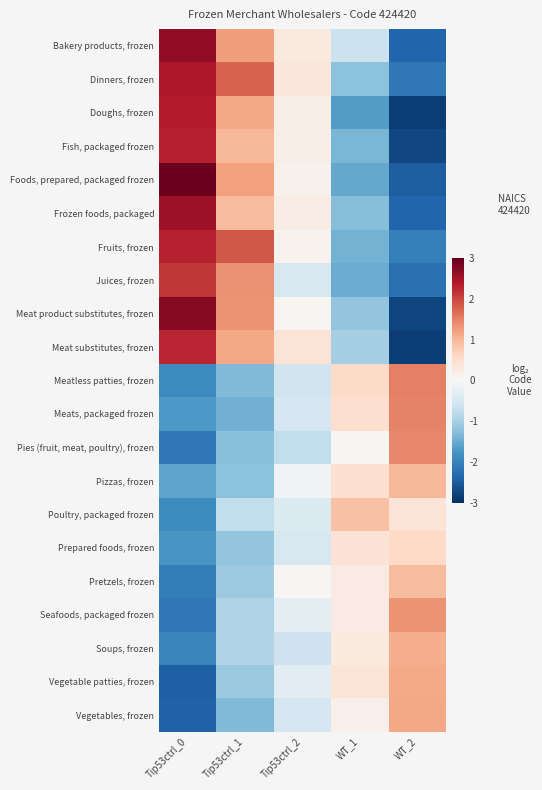

Reading right to left, what are all the values shown in this chart?

Bakery products, frozen: WT_2=-2.4	WT_1=-0.6	Tip53ctrl_2=0.3	Tip53ctrl_1=1.3	Tip53ctrl_0=2.6
Dinners, frozen: WT_2=-2.1	WT_1=-1.2	Tip53ctrl_2=0.3	Tip53ctrl_1=1.8	Tip53ctrl_0=2.4
Doughs, frozen: WT_2=-2.8	WT_1=-1.7	Tip53ctrl_2=0.2	Tip53ctrl_1=1.2	Tip53ctrl_0=2.4
Fish, packaged frozen: WT_2=-2.7	WT_1=-1.4	Tip53ctrl_2=0.2	Tip53ctrl_1=1.0	Tip53ctrl_0=2.3
Foods, prepared, packaged frozen: WT_2=-2.5	WT_1=-1.5	Tip53ctrl_2=0.1	Tip53ctrl_1=1.2	Tip53ctrl_0=2.9
Frozen foods, packaged: WT_2=-2.4	WT_1=-1.3	Tip53ctrl_2=0.2	Tip53ctrl_1=1.0	Tip53ctrl_0=2.5
Fruits, frozen: WT_2=-2.1	WT_1=-1.4	Tip53ctrl_2=0.1	Tip53ctrl_1=1.9	Tip53ctrl_0=2.3
Juices, frozen: WT_2=-2.2	WT_1=-1.5	Tip53ctrl_2=-0.5	Tip53ctrl_1=1.4	Tip53ctrl_0=2.1
Meat product substitutes, frozen: WT_2=-2.7	WT_1=-1.2	Tip53ctrl_2=0.1	Tip53ctrl_1=1.4	Tip53ctrl_0=2.7
Meat substitutes, frozen: WT_2=-2.8	WT_1=-1.0	Tip53ctrl_2=0.4	Tip53ctrl_1=1.2	Tip53ctrl_0=2.3
Meatless patties, frozen: WT_2=1.5	WT_1=0.6	Tip53ctrl_2=-0.6	Tip53ctrl_1=-1.3	Tip53ctrl_0=-1.9
Meats, packaged frozen: WT_2=1.5	WT_1=0.5	Tip53ctrl_2=-0.5	Tip53ctrl_1=-1.5	Tip53ctrl_0=-1.7
Pies (fruit, meat, poultry), frozen: WT_2=1.4	WT_1=0.0	Tip53ctrl_2=-0.7	Tip53ctrl_1=-1.3	Tip53ctrl_0=-2.1
Pizzas, frozen: WT_2=1.0	WT_1=0.5	Tip53ctrl_2=-0.1	Tip53ctrl_1=-1.2	Tip53ctrl_0=-1.6
Poultry, packaged frozen: WT_2=0.4	WT_1=0.9	Tip53ctrl_2=-0.4	Tip53ctrl_1=-0.7	Tip53ctrl_0=-1.9
Prepared foods, frozen: WT_2=0.6	WT_1=0.4	Tip53ctrl_2=-0.5	Tip53ctrl_1=-1.2	Tip53ctrl_0=-1.8
Pretzels, frozen: WT_2=1.0	WT_1=0.2	Tip53ctrl_2=0.0	Tip53ctrl_1=-1.1	Tip53ctrl_0=-2.1
Seafoods, packaged frozen: WT_2=1.4	WT_1=0.2	Tip53ctrl_2=-0.3	Tip53ctrl_1=-0.9	Tip53ctrl_0=-2.2
Soups, frozen: WT_2=1.1	WT_1=0.3	Tip53ctrl_2=-0.6	Tip53ctrl_1=-0.9	Tip53ctrl_0=-2.0
Vegetable patties, frozen: WT_2=1.1	WT_1=0.4	Tip53ctrl_2=-0.3	Tip53ctrl_1=-1.1	Tip53ctrl_0=-2.4
Vegetables, frozen: WT_2=1.2	WT_1=0.2	Tip53ctrl_2=-0.5	Tip53ctrl_1=-1.3	Tip53ctrl_0=-2.4